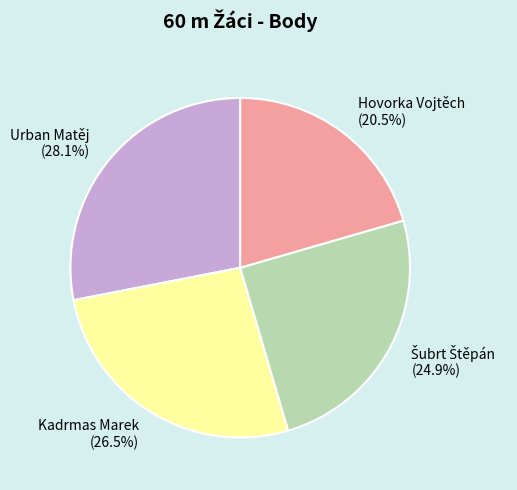

To the nearest percent, what is the average slice percentage?

25%